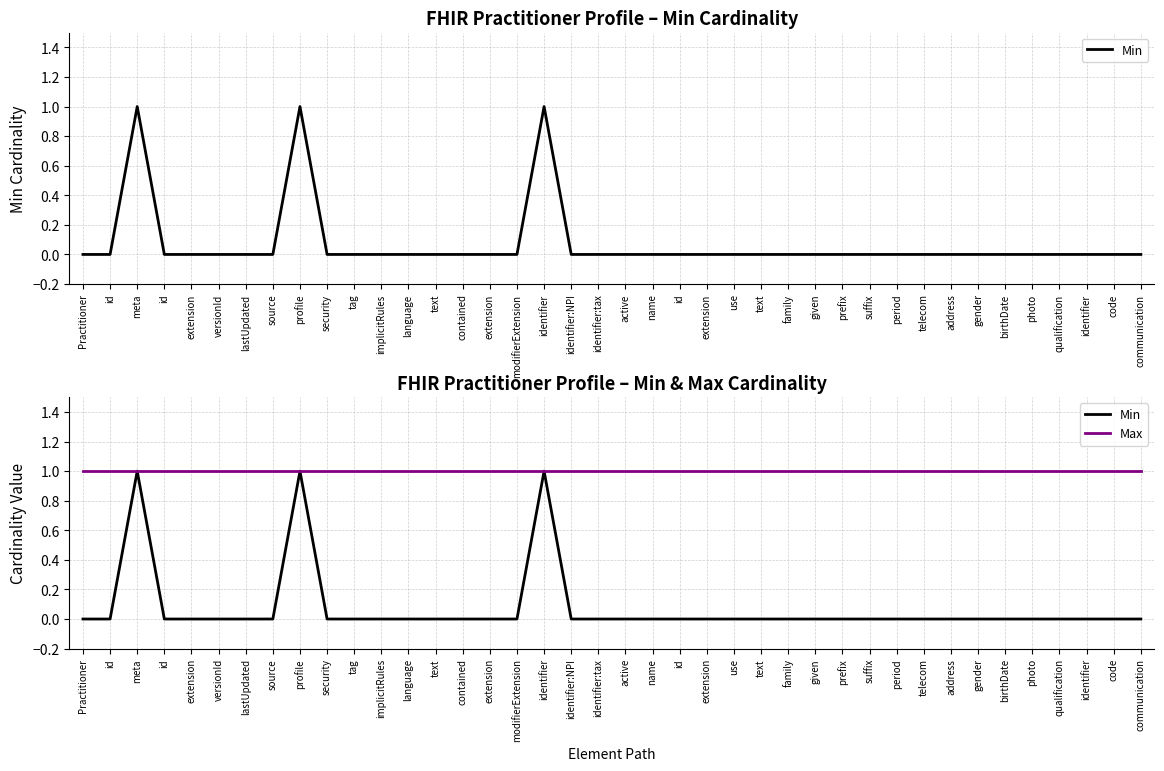

At which label does Min reach its minimum?

Practitioner